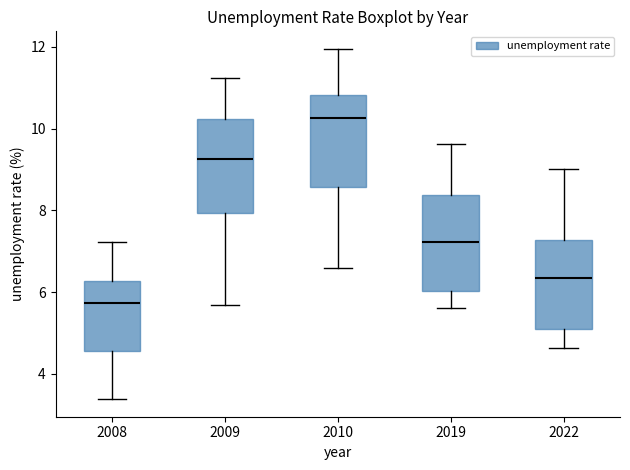

Reading left to right, read every box against the y-axis: the position of its median line, the range the box covers, and the ends of its whiskers. The values are not printed on the chart, so give them approximately, as read against the axis.

2008: median 5.8, box 4.6 to 6.2, whiskers 3.4 to 7.2
2009: median 9.2, box 8.0 to 10.2, whiskers 5.6 to 11.2
2010: median 10.2, box 8.6 to 10.8, whiskers 6.6 to 12.0
2019: median 7.2, box 6.0 to 8.4, whiskers 5.6 to 9.6
2022: median 6.4, box 5.2 to 7.2, whiskers 4.6 to 9.0